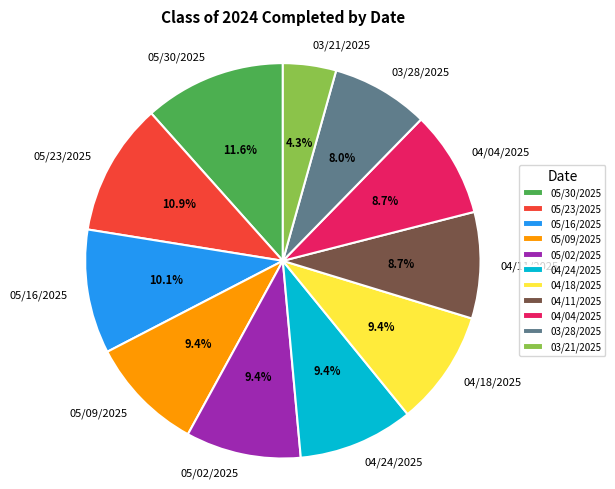

Does any single category account for the majority?

No